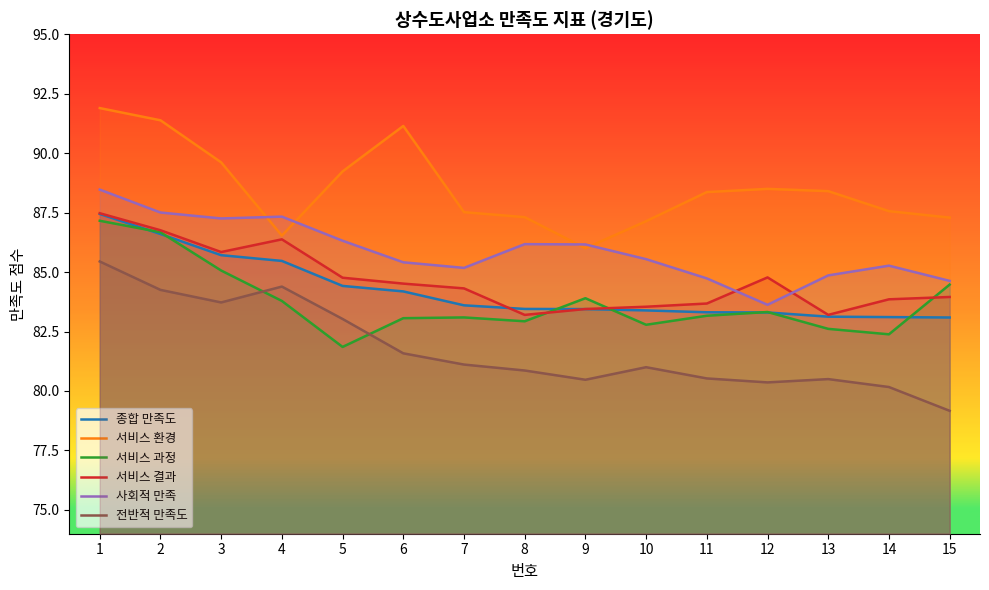

True or false: 서비스 과정 has a value of 146.6 at 13.

False